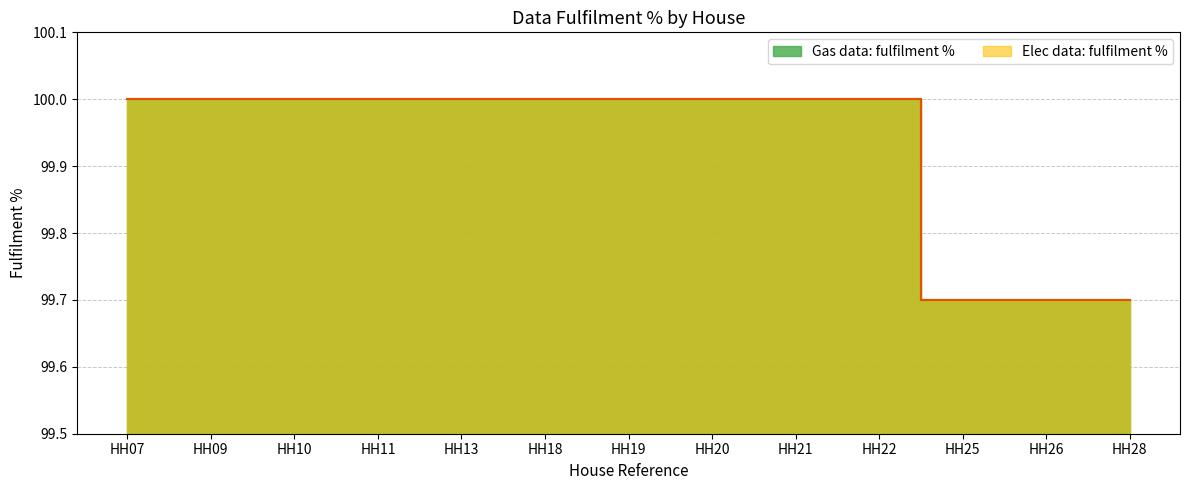

True or false: Gas data: fulfilment % and Elec data: fulfilment % cross at least once.

False